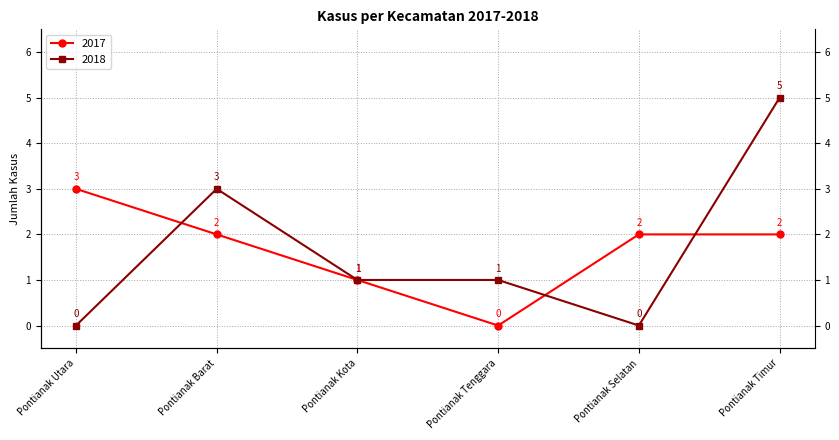

What is the value of the 2018 point at the 4th from the left?

1